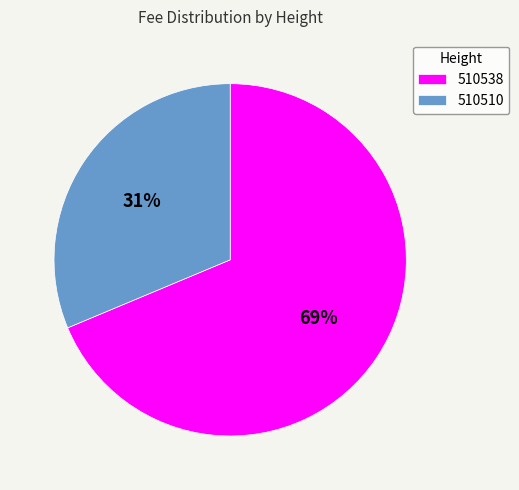

Is it true that 510538 is 69% of the pie?

True